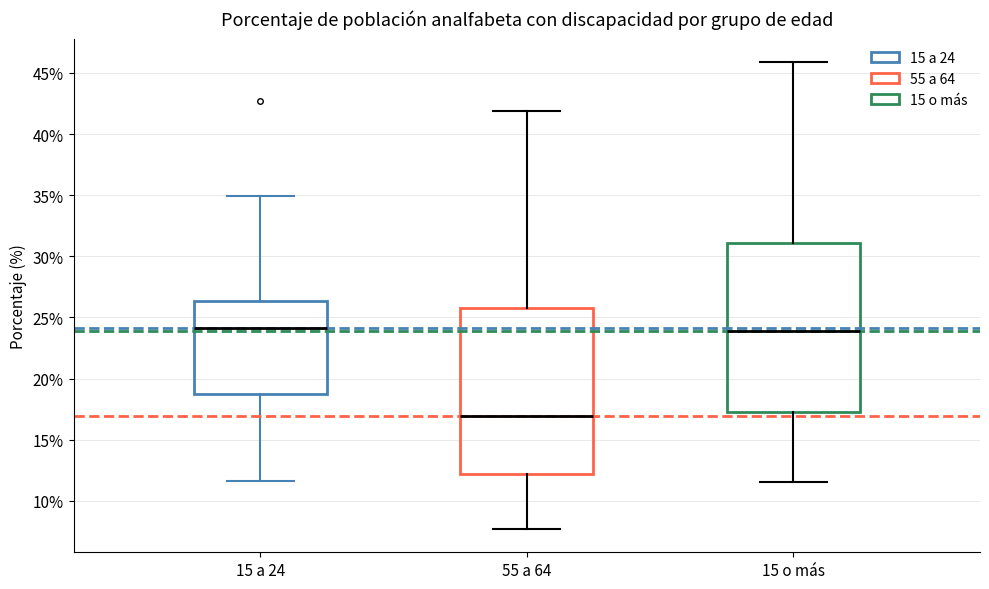

Reading left to right, read every box against the y-axis: the position of its median line, the range the box covers, and the ends of its whiskers. The values are not printed on the chart, so give them approximately, as read against the axis.

15 a 24: median 24.0, box 19.0 to 26.5, whiskers 11.5 to 35.0
55 a 64: median 17.0, box 12.0 to 26.0, whiskers 7.5 to 42.0
15 o más: median 24.0, box 17.0 to 31.0, whiskers 11.5 to 46.0